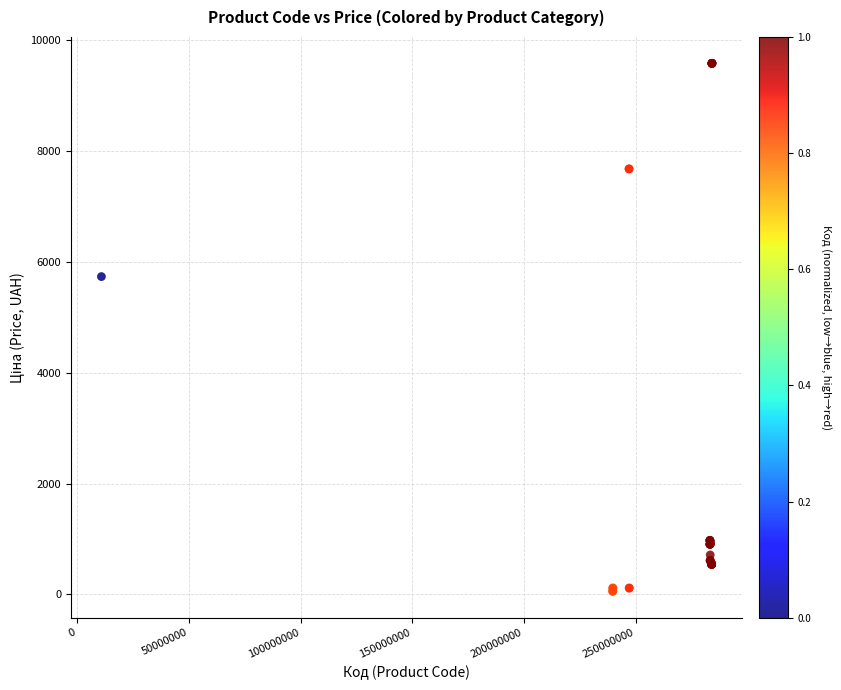

What Y value in the scatter plot is closest to 4821?

5736.9